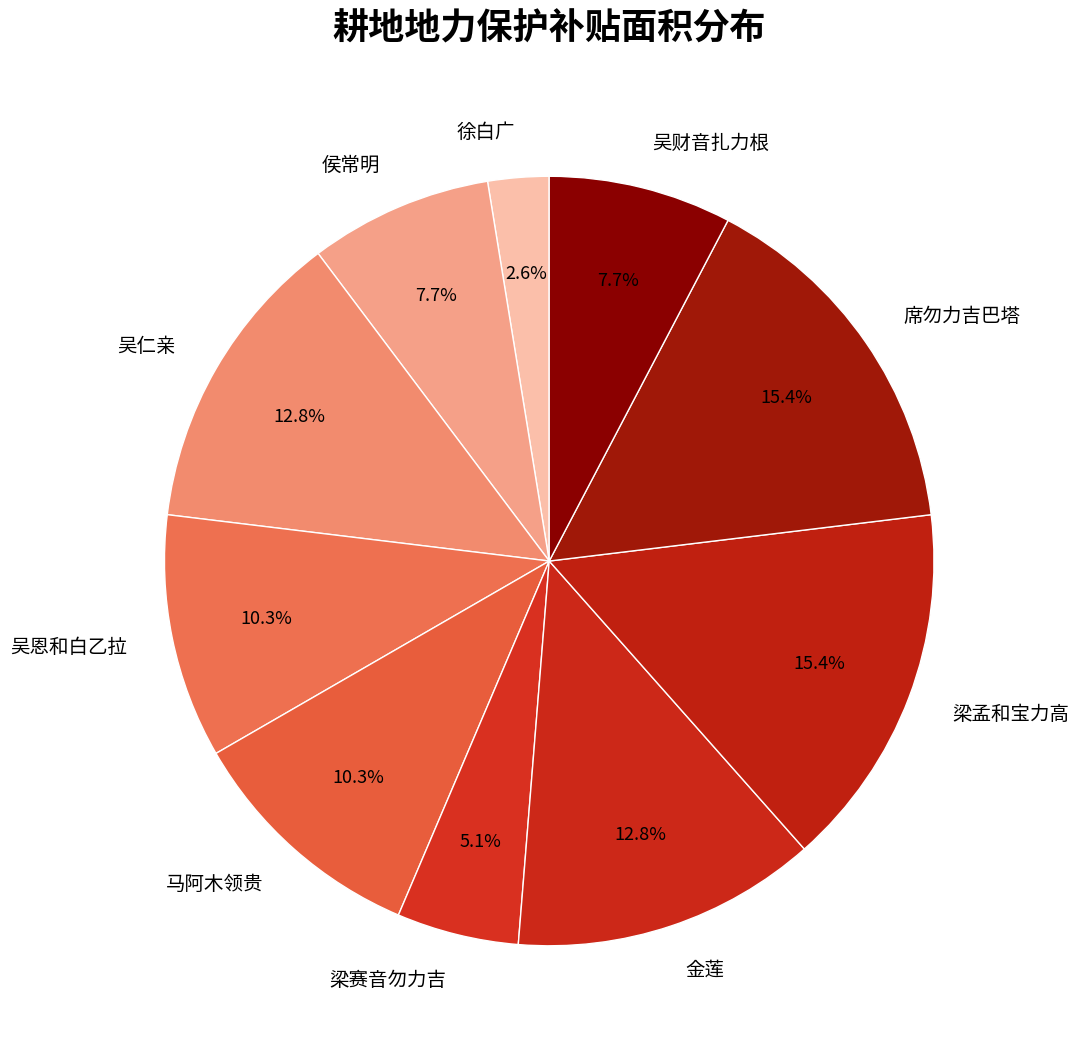

Which slice is the smallest?

徐白广